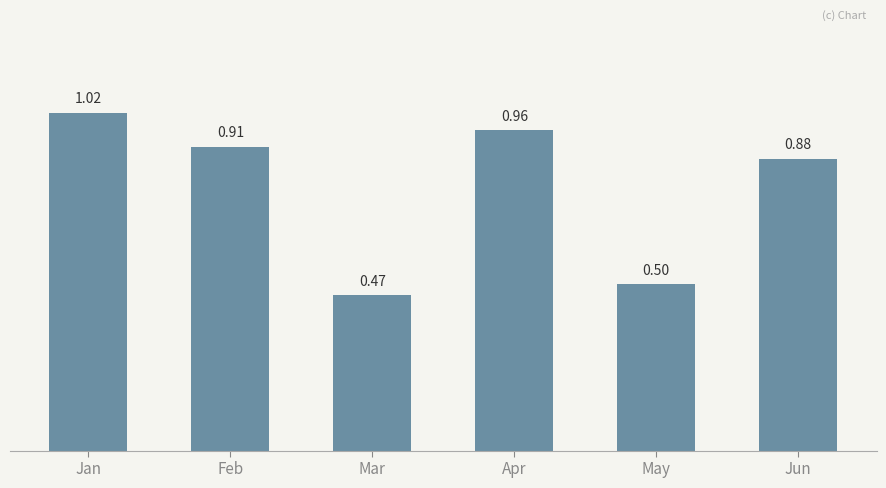

Rank the categories by value from lowest to highest.

Mar, May, Jun, Feb, Apr, Jan